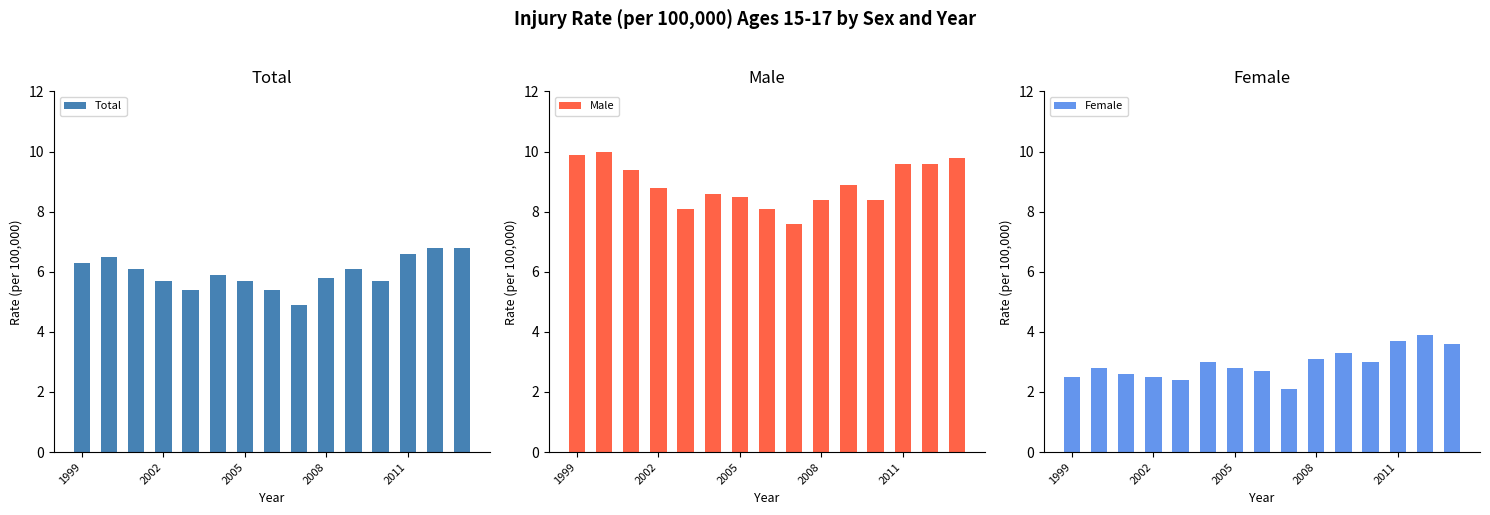

What is the average value of the Male series?

8.9